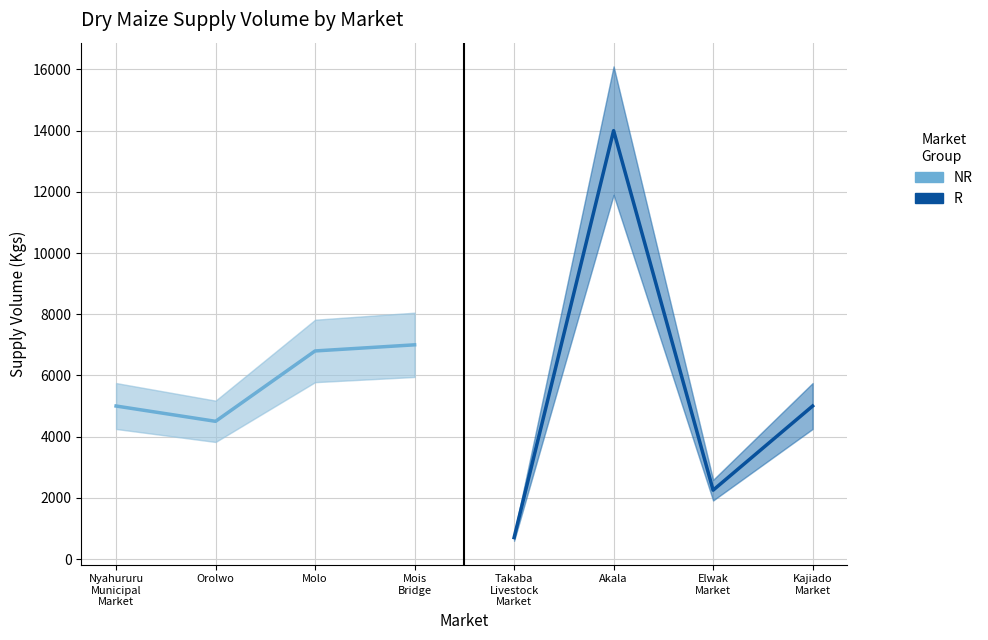

How many values in the R series are below 5000?

2